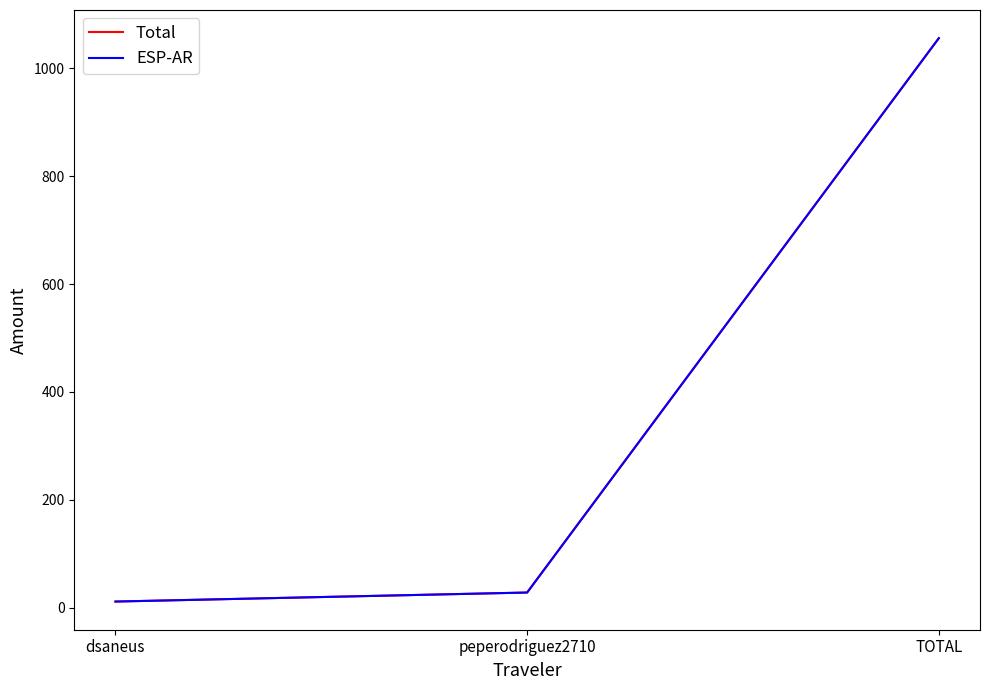

Does the chart display data point markers on the line(s)?

No